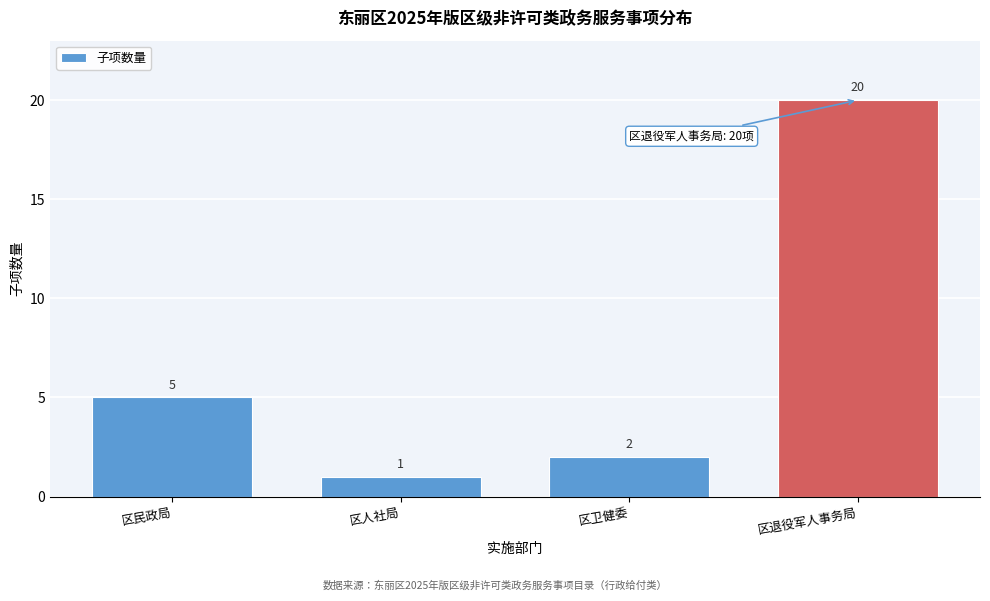

Reading right to left, transcribe all the data shown in this chart.

区退役军人事务局=20	区卫健委=2	区人社局=1	区民政局=5